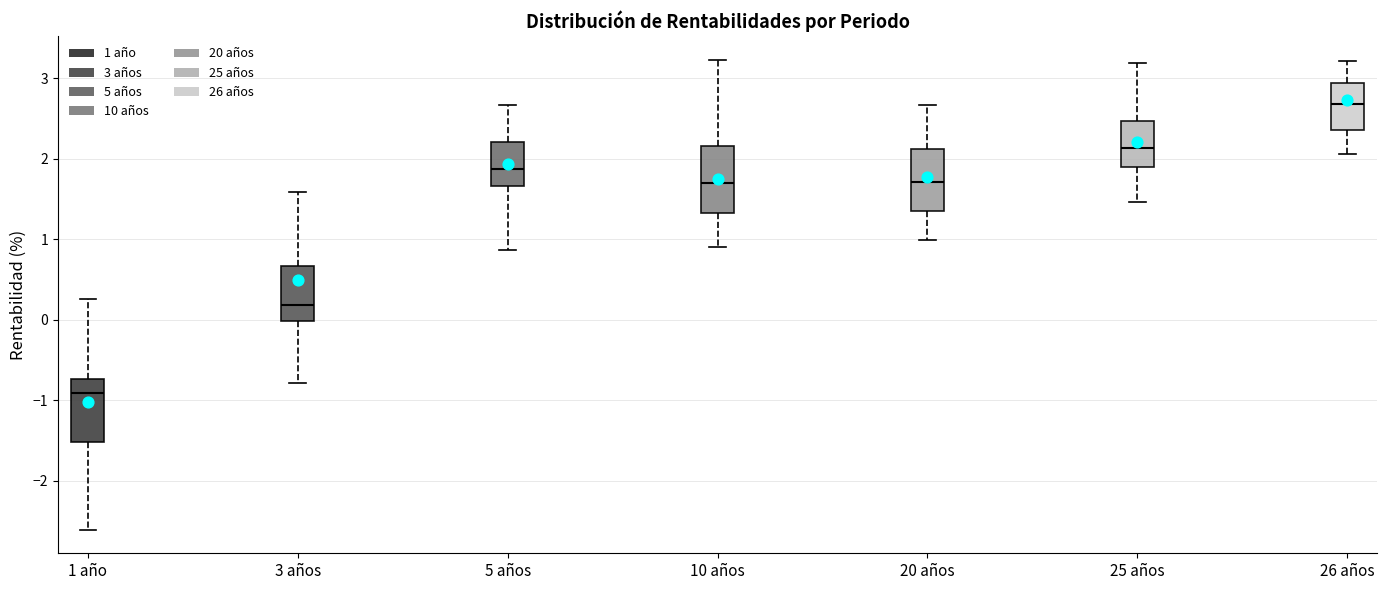

Where is the lower edge of the box for 1 año on the y-axis? The values are not printed on the chart, so give them approximately, as read against the axis.

-1.5